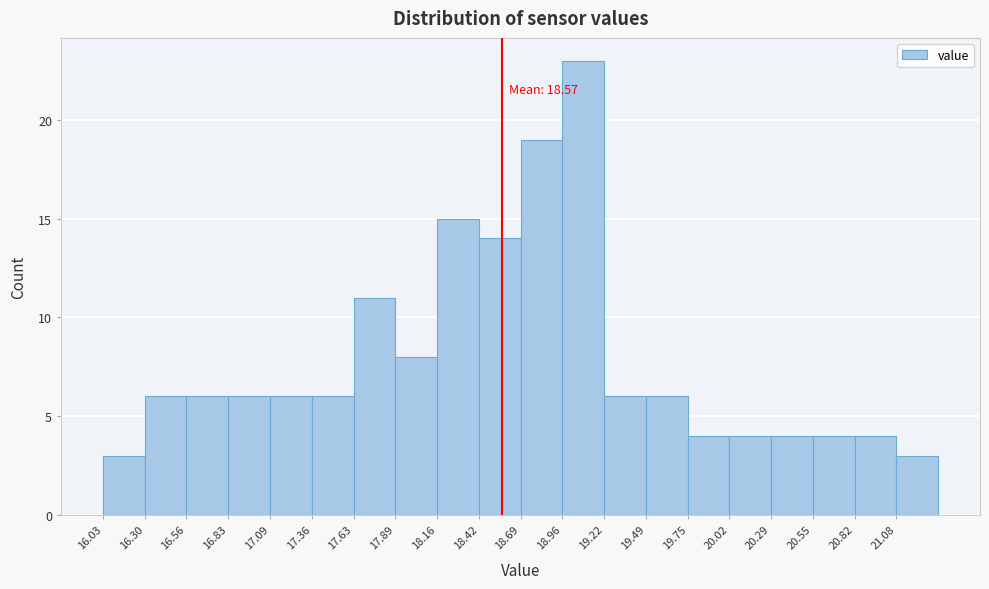

Over which range of the x-axis is the bar tallest?

18.95 to 19.20